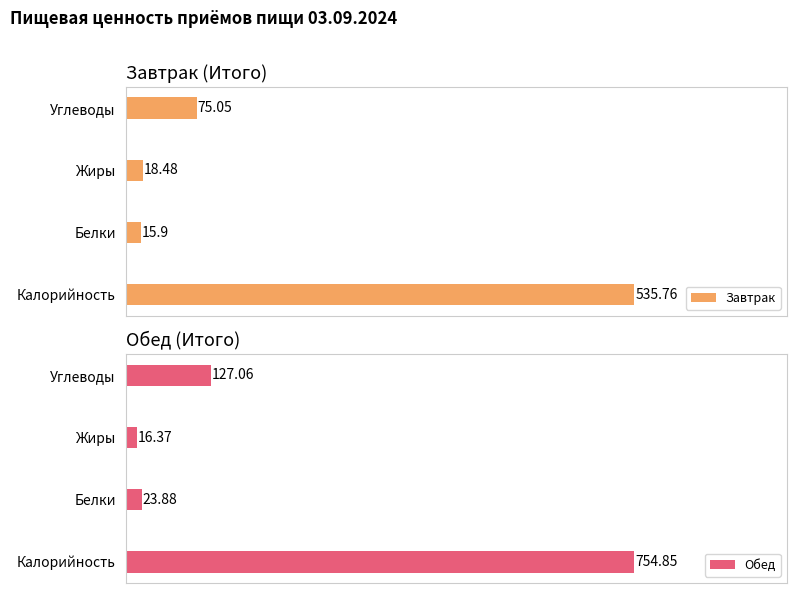

How many distinct data groups are displayed?

2